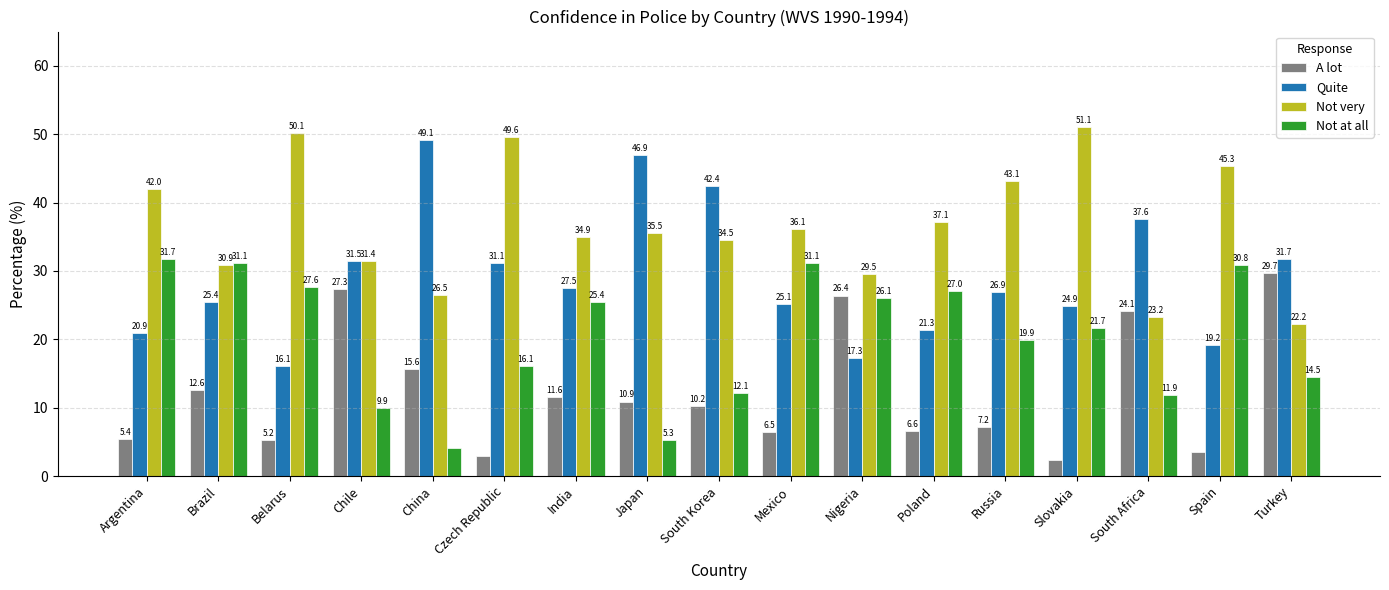

Which series has the largest total across all categories?

Not very